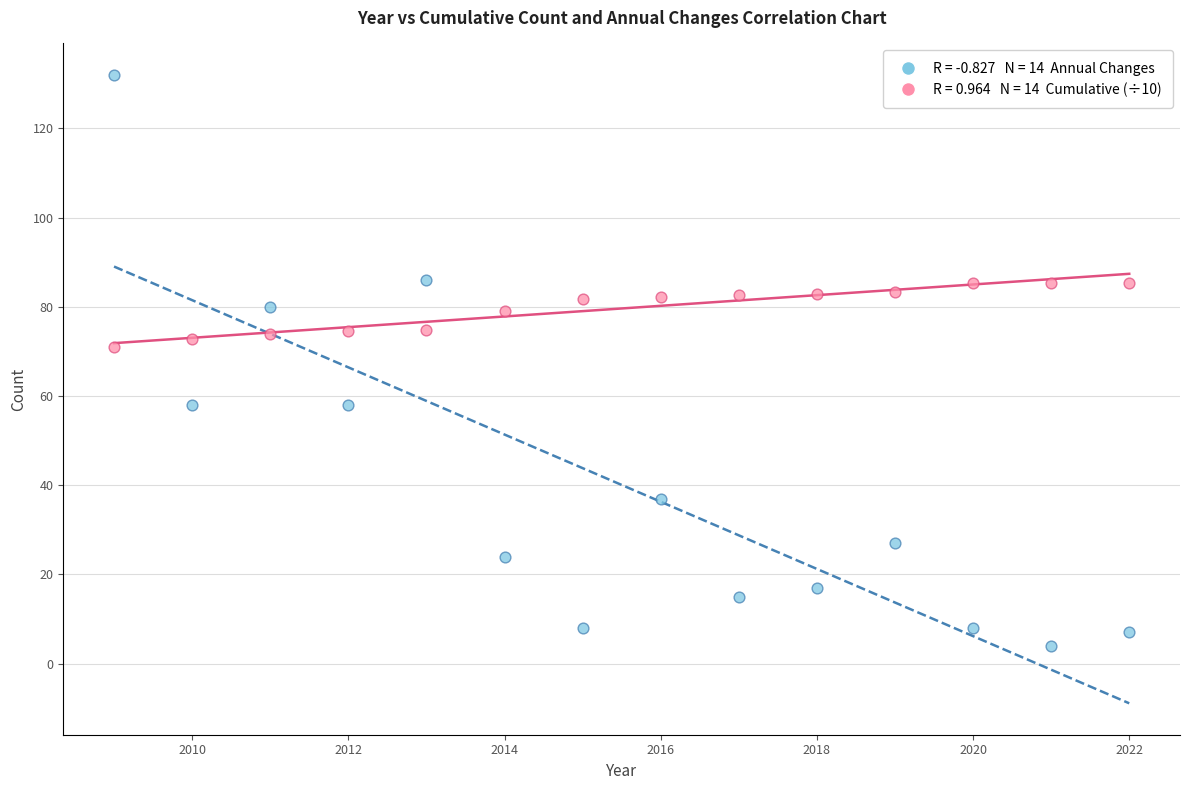

Across all series, what Y value is closest to 68?

70.9